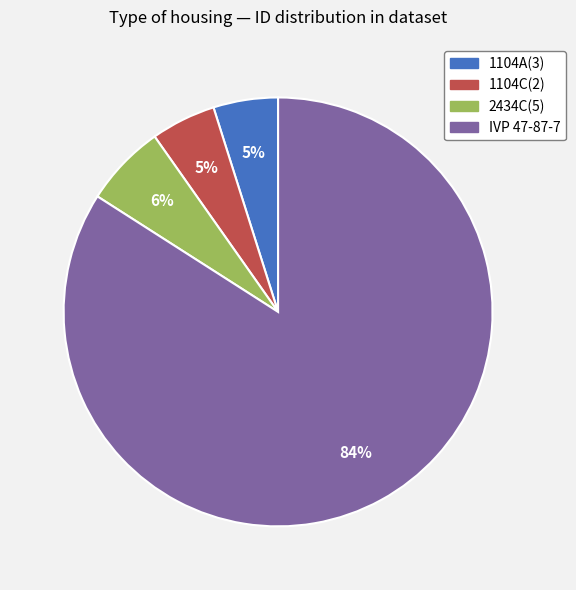

To the nearest percent, what percentage of the pie is 2434C(5)?

6%